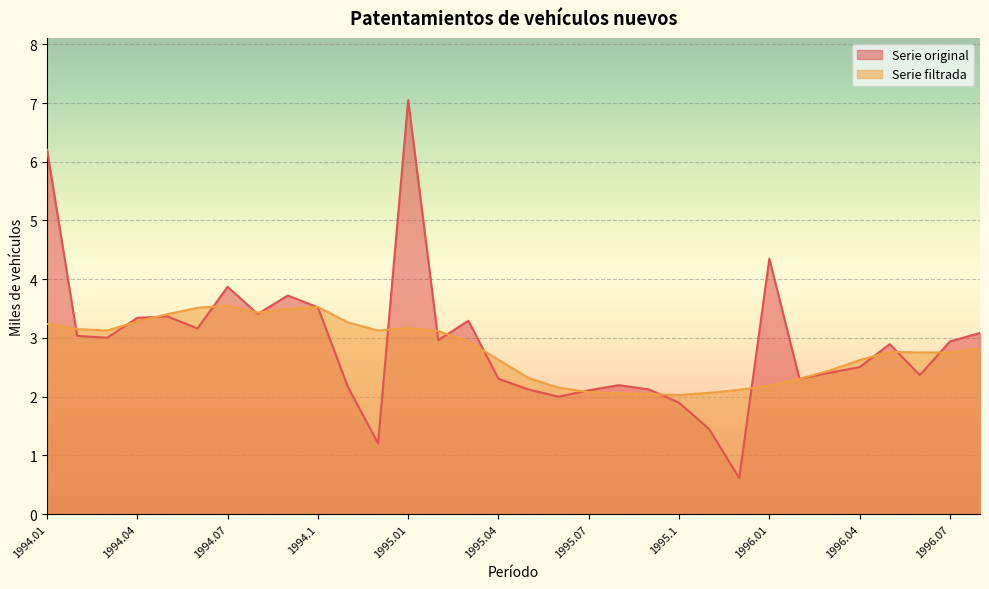

What is the sum of the Serie filtrada values at 1995.1 and 1996.08?

4.8